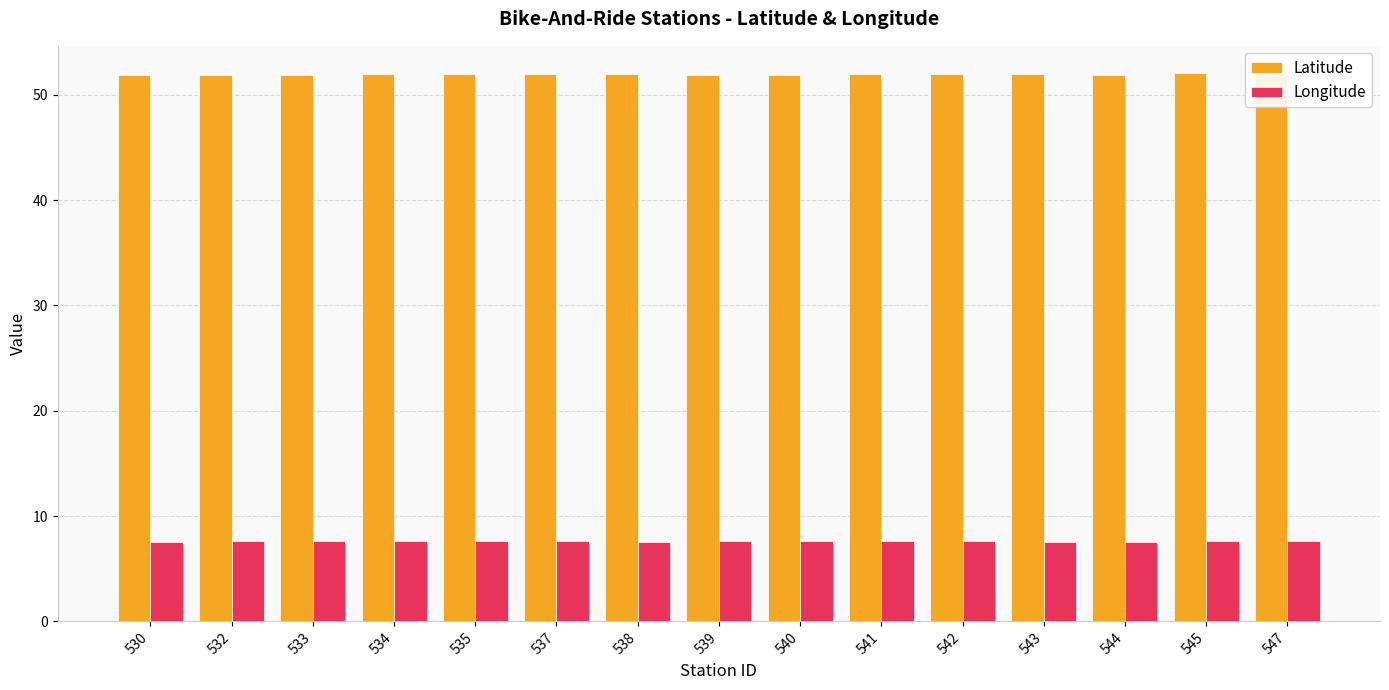

What is the minimum value shown in the chart?

7.5